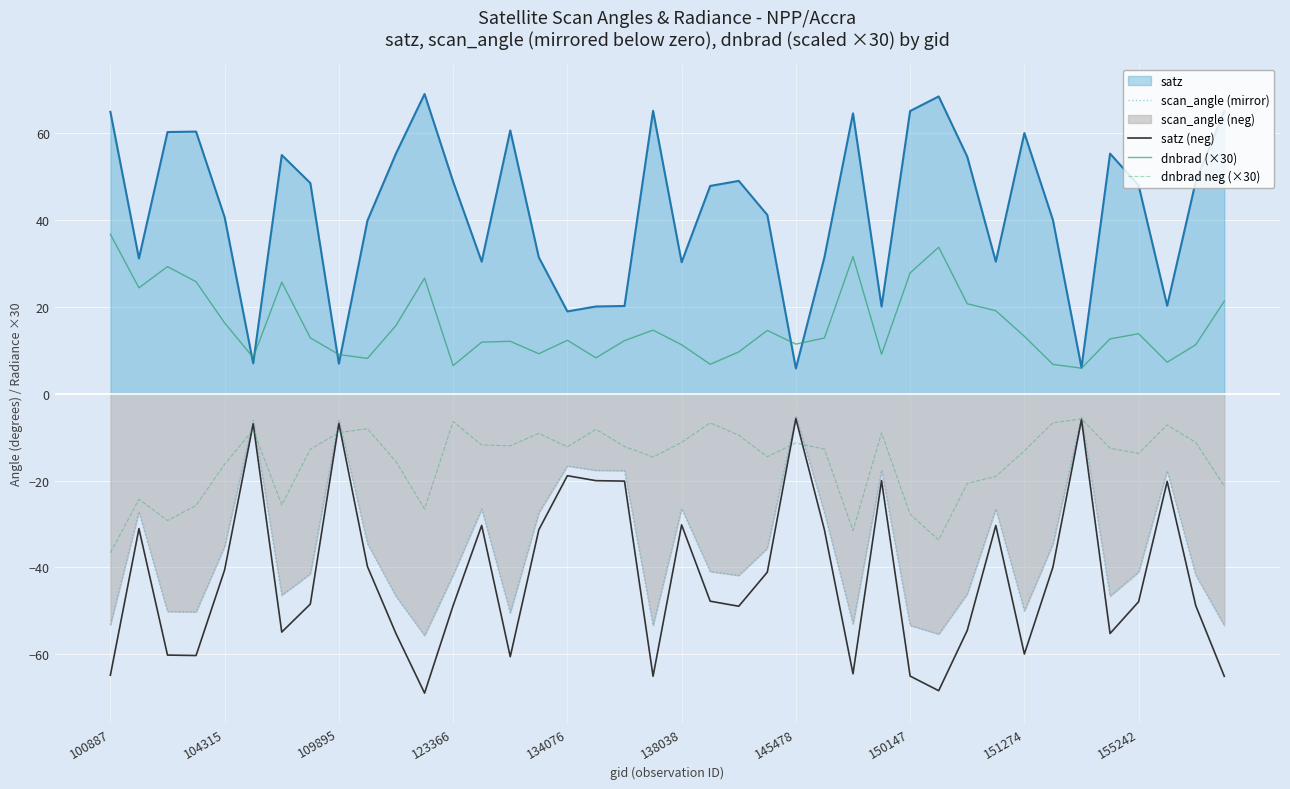

True or false: dnbrad neg (×30) and satz (neg) cross at least once.

True